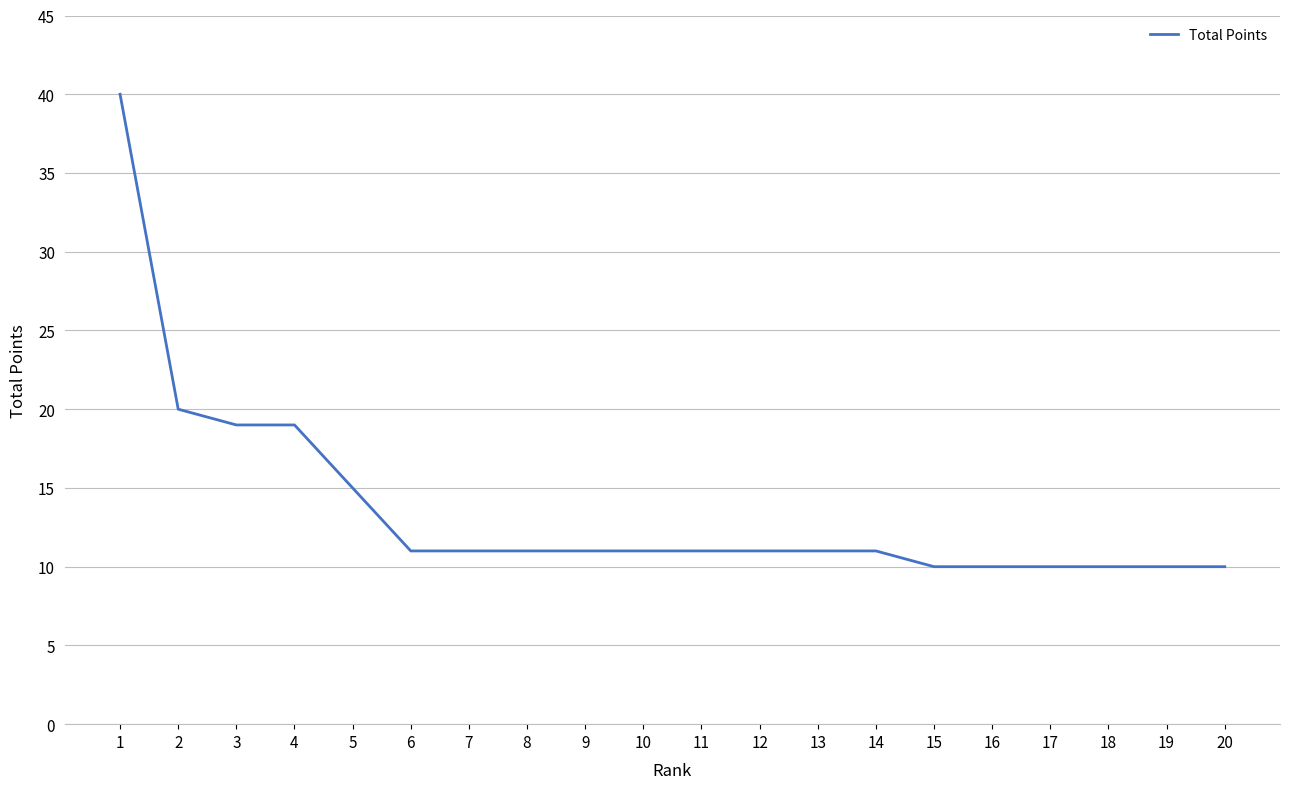

What is the approximate value at 13, to the nearest 10?

10